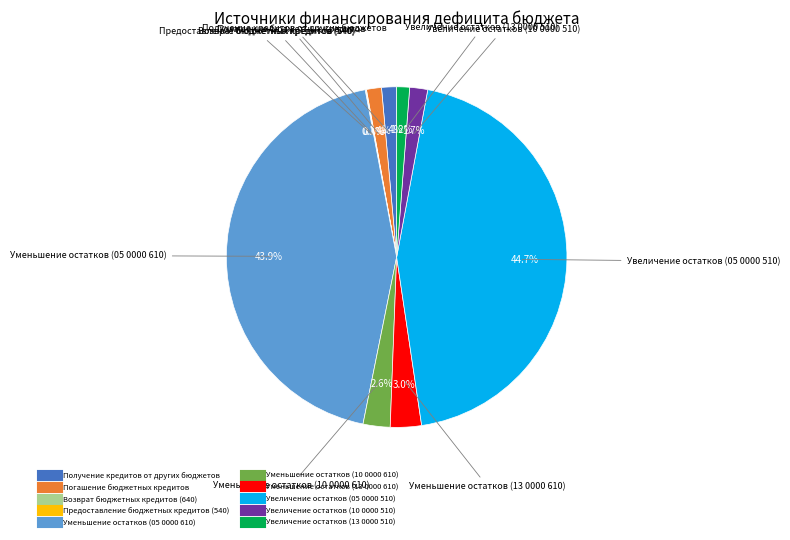

Does Увеличение остатков (05 0000 510) account for over 50% of the chart?

No